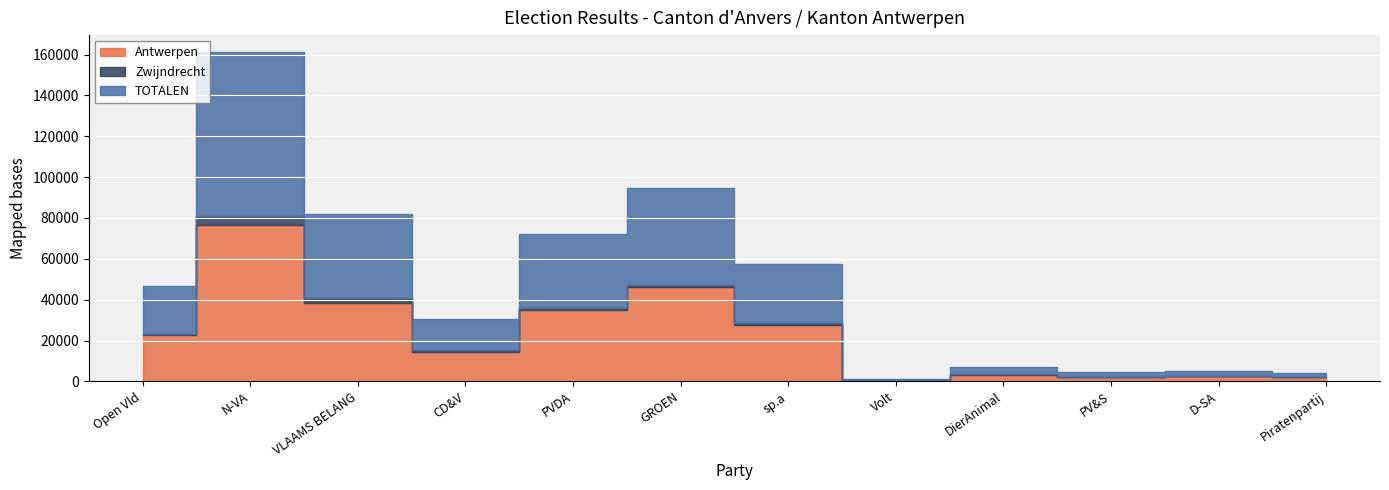

At which category is the sum across all series the highest?

N-VA